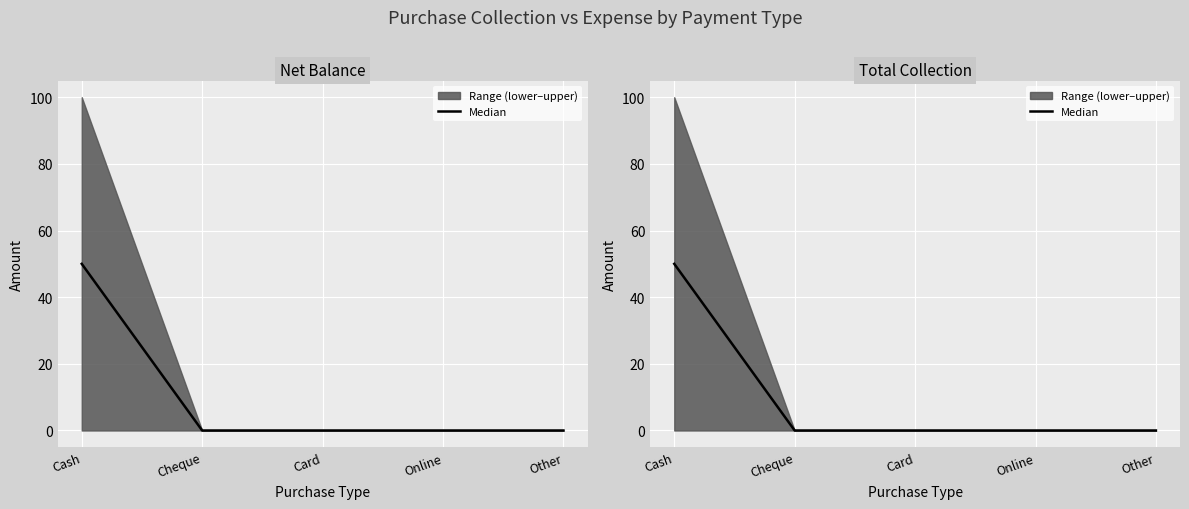

List the labels in order of value, largest first.

Cash, Cheque, Card, Online, Other